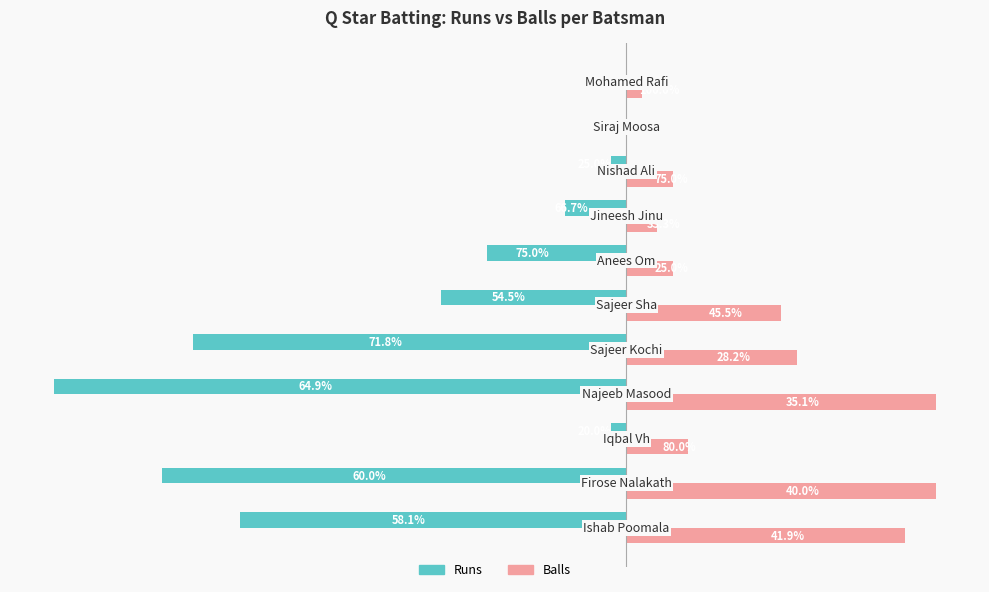

Reading left to right, transcribe all the data shown in this chart.

Runs: -25	-30	-1	-37	-28	-12	-9	-4	-1	0	0
Balls: 18	20	4	20	11	10	3	2	3	0	1